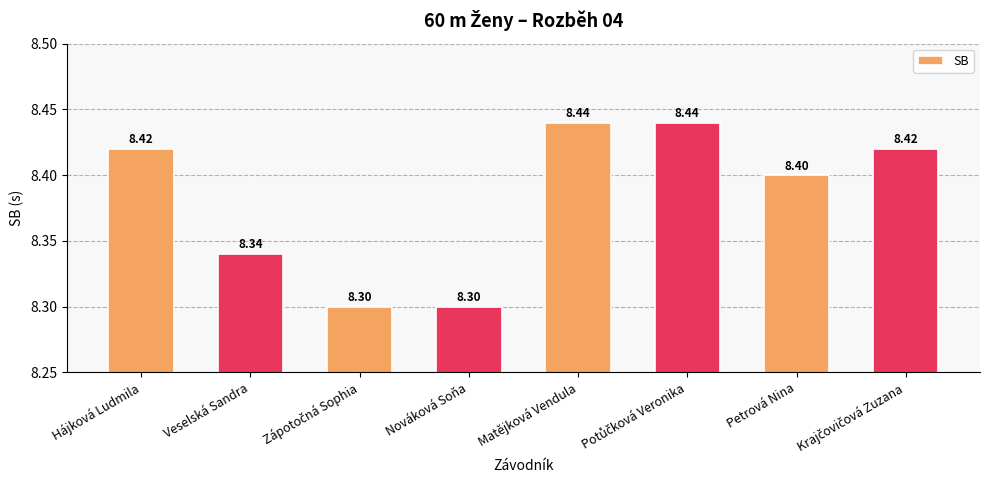

How many distinct data groups are displayed?

1